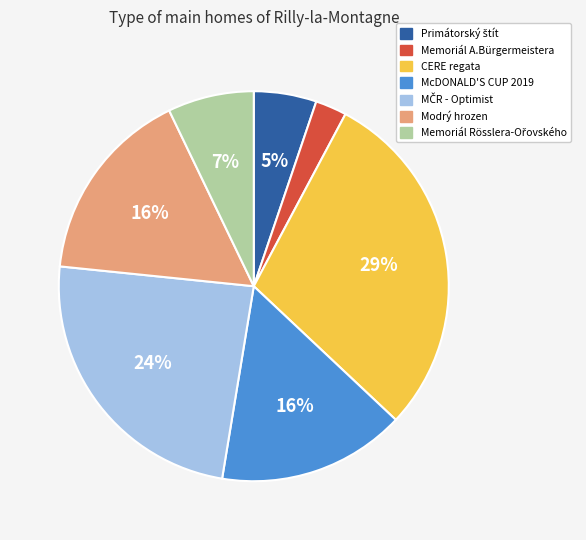

How many segments does this pie chart have?

7